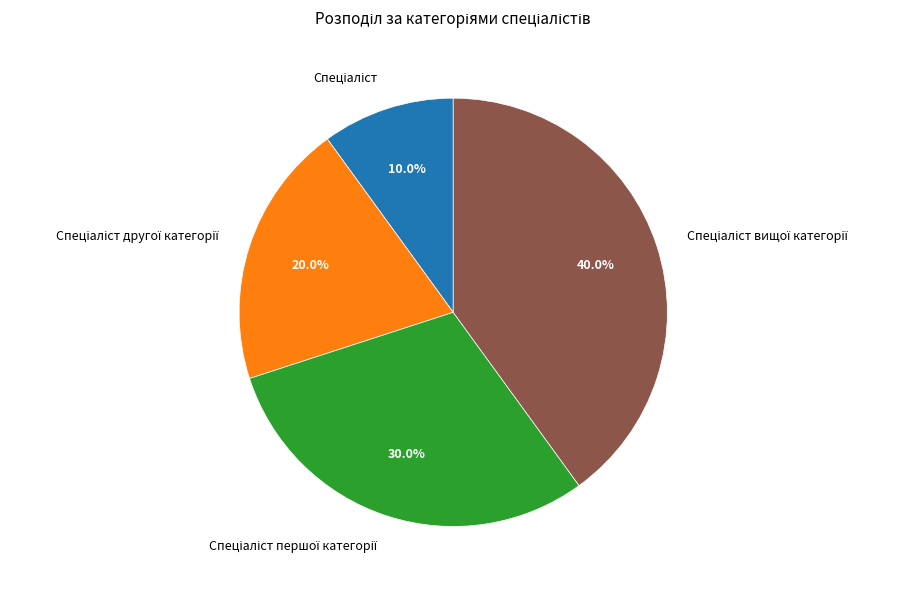

Is there any slice that represents more than half of the pie?

No